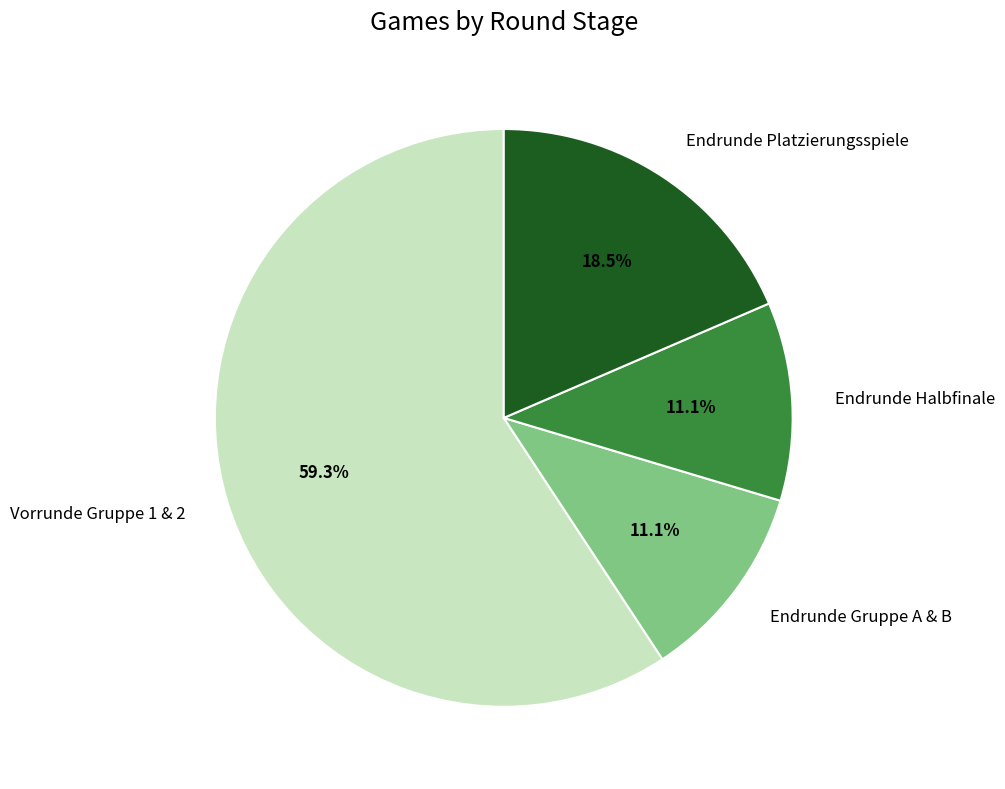

To the nearest percent, what percentage of the pie is Endrunde Halbfinale?

11%